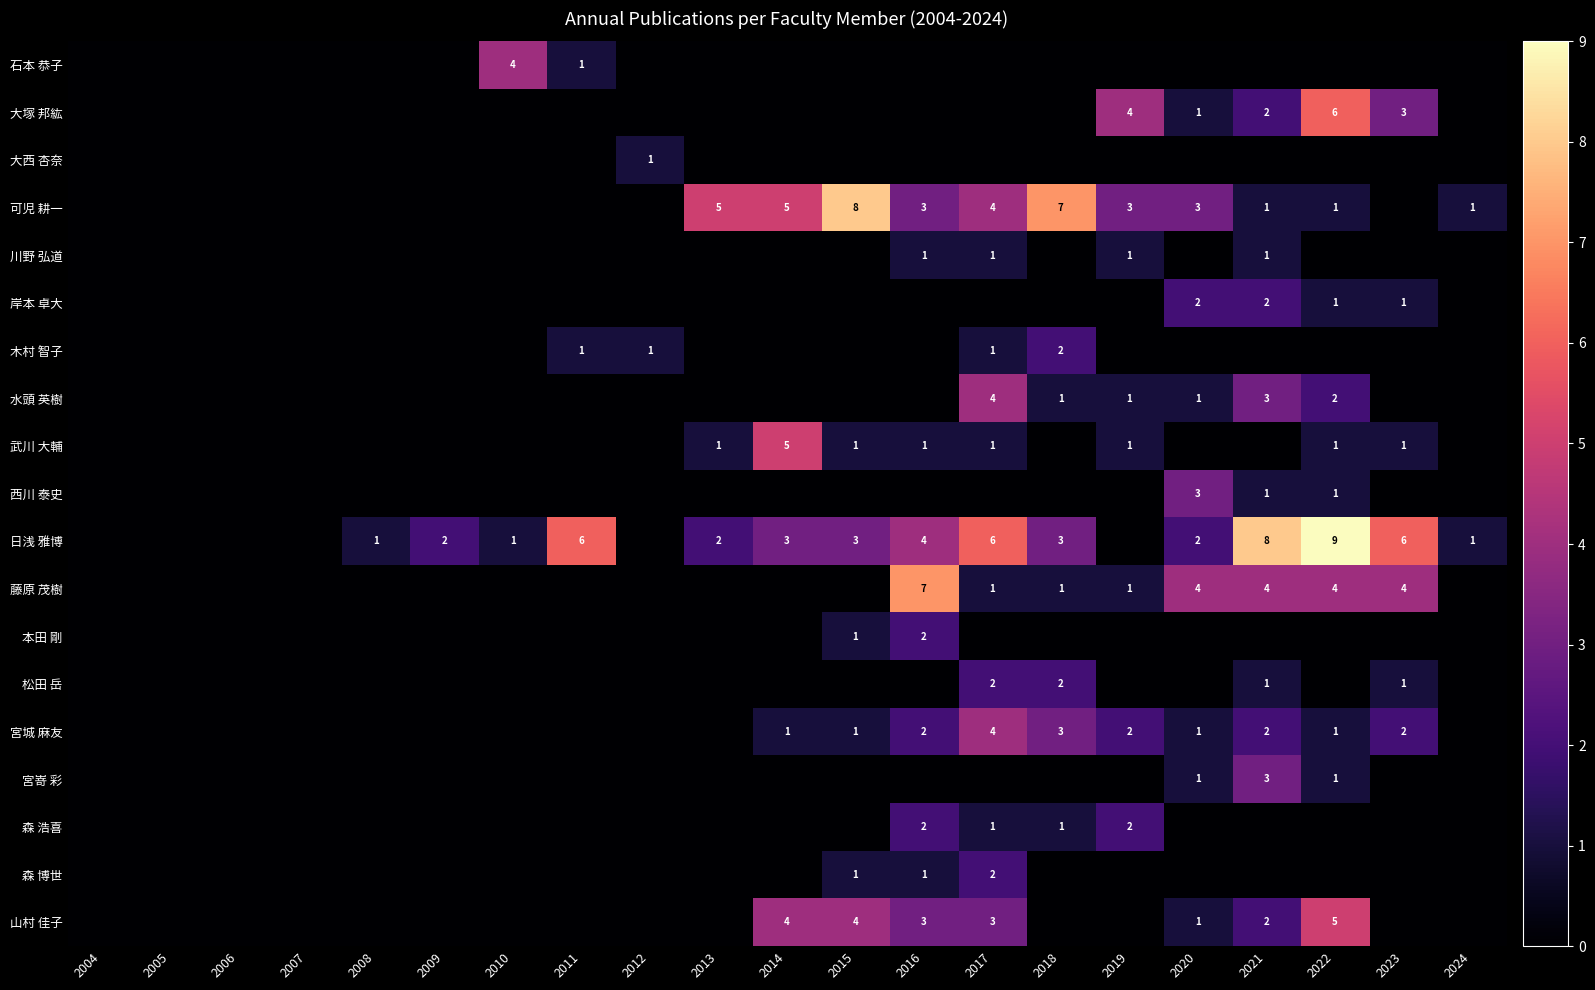

Which category has the lowest value across all series?

2004